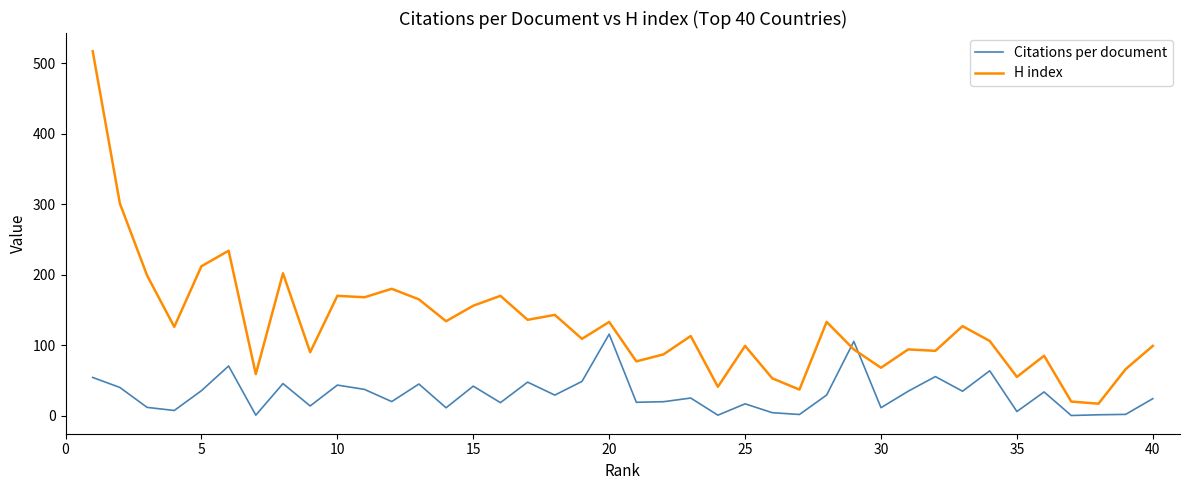

How many series are shown in this chart?

2